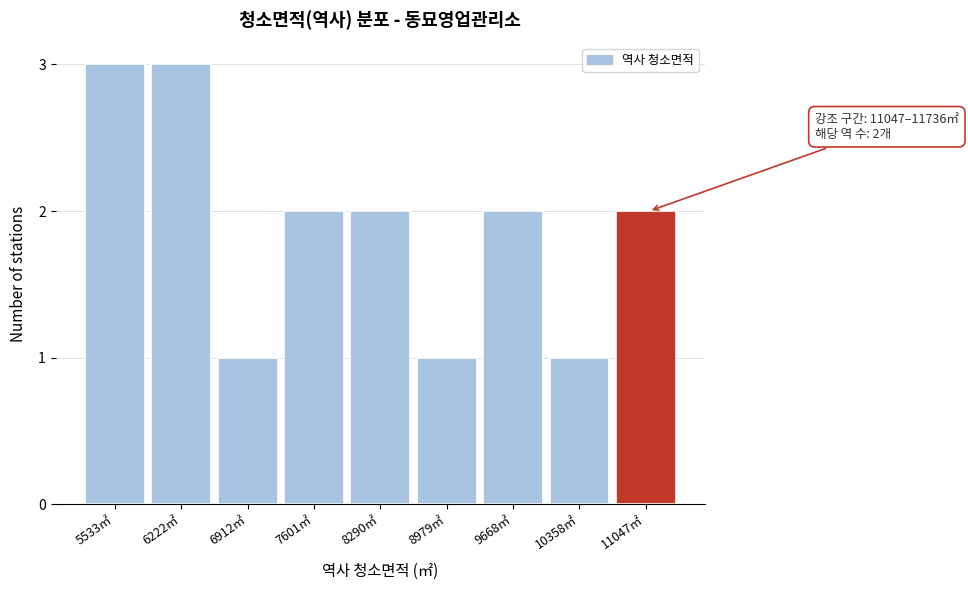

Reading right to left, list all the values displayed in this chart.

11047㎡=2	10358㎡=1	9668㎡=2	8979㎡=1	8290㎡=2	7601㎡=2	6912㎡=1	6222㎡=3	5533㎡=3